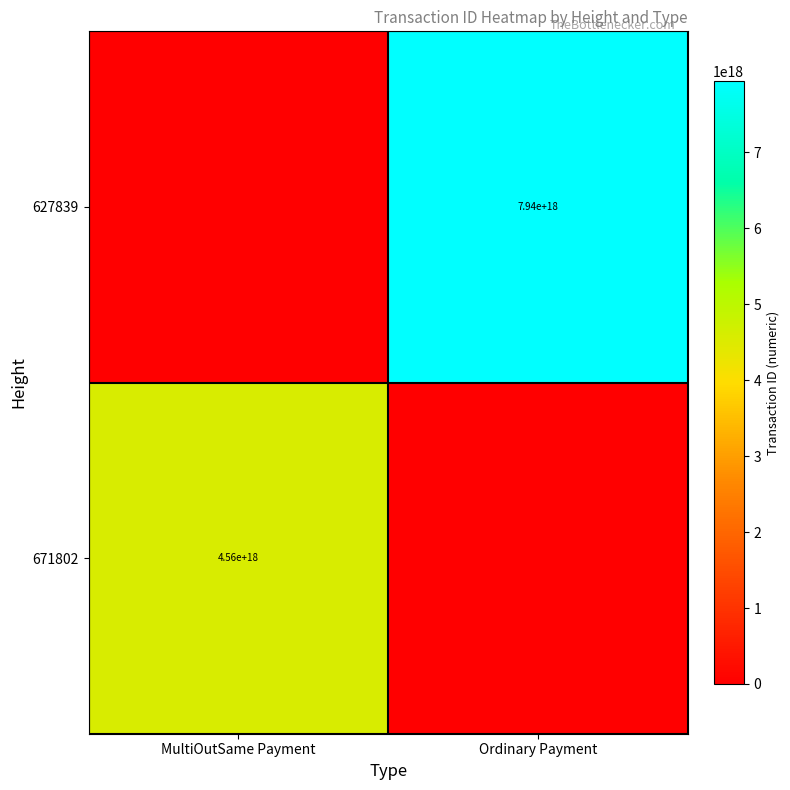

Is it true that 627839 equals 7940000000000000000 at Ordinary Payment?

True